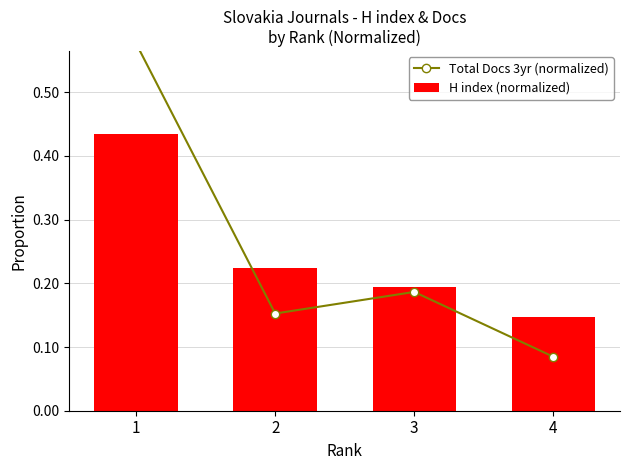

Which has a higher value, 2 or 4?

2